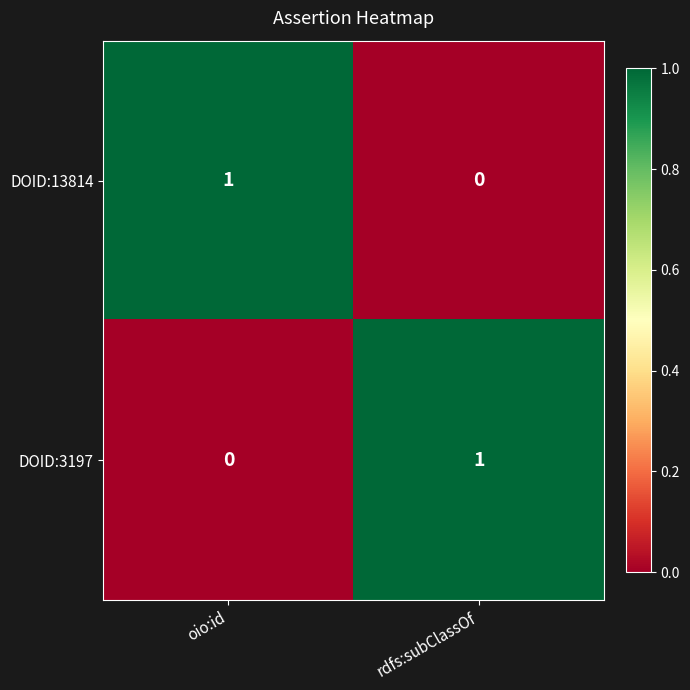

Is the value of DOID:3197 at oio:id greater than the value of DOID:13814 at oio:id?

No